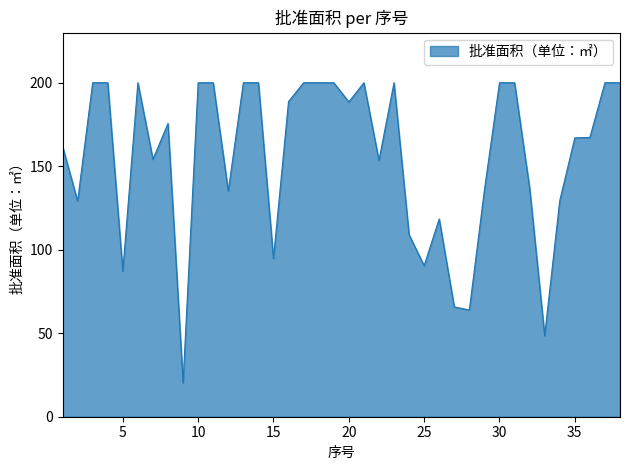

What is the minimum value shown in the chart?

20.3